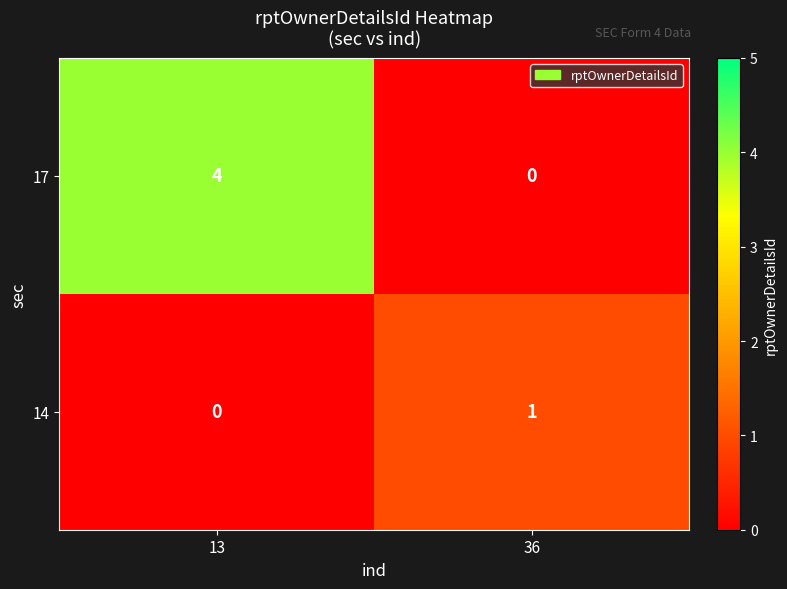

The 14 series shows 0 at 13. True or false?

True